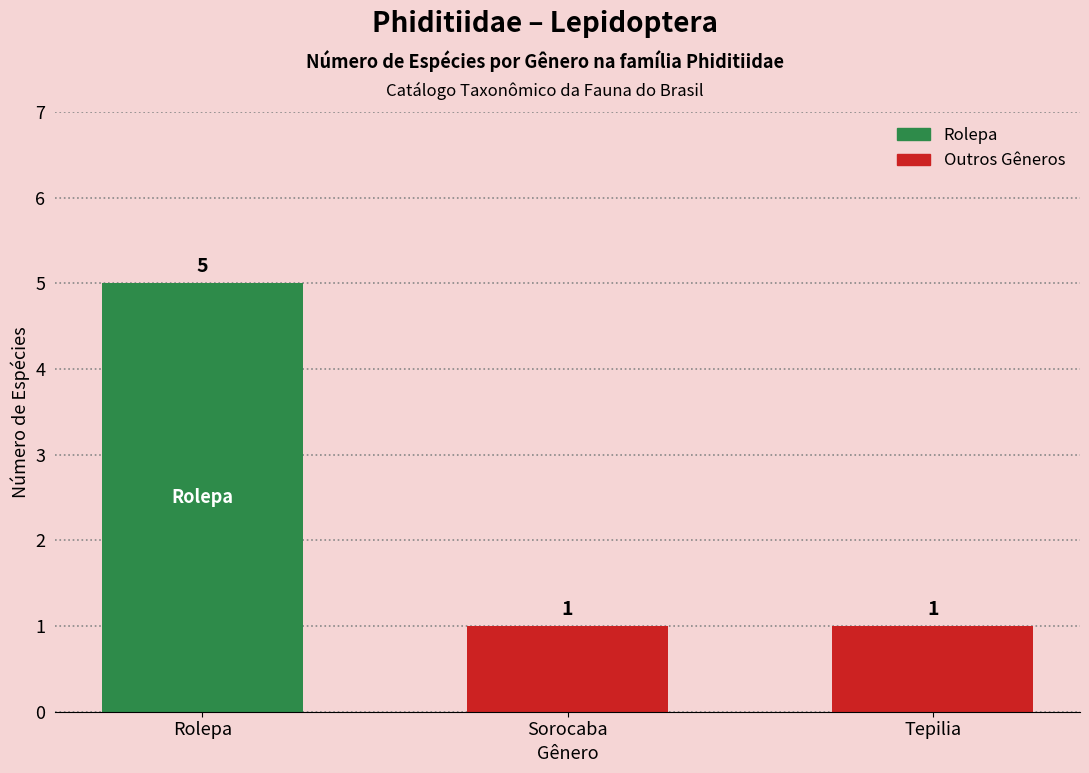

True or false: the data shows 0 at Sorocaba.

False